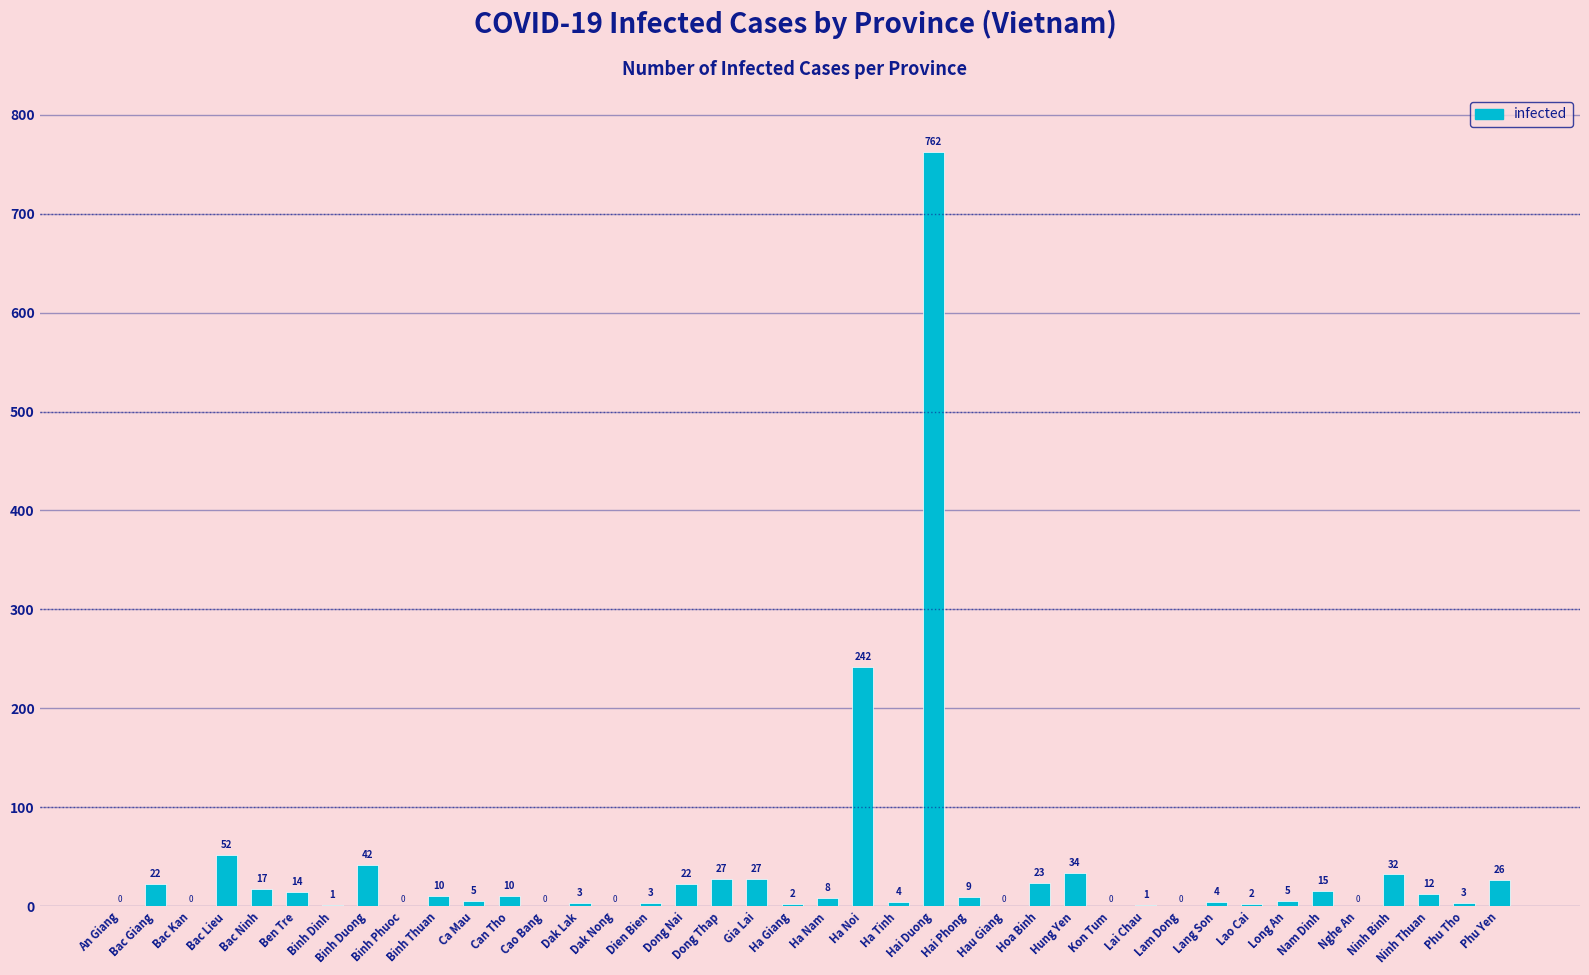

What is the sum of all values?

1439